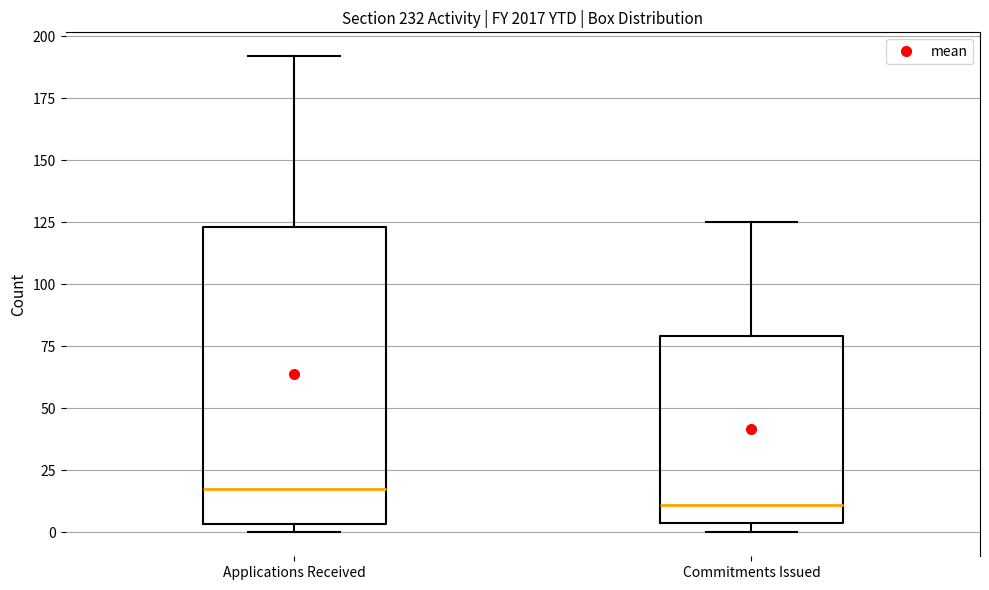

Which box's median line is the highest?

Applications Received